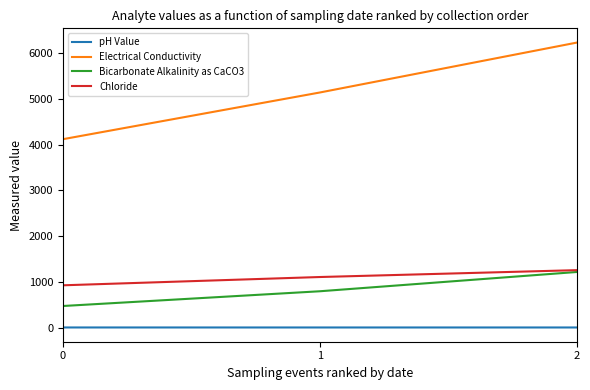

How many series are shown in this chart?

4